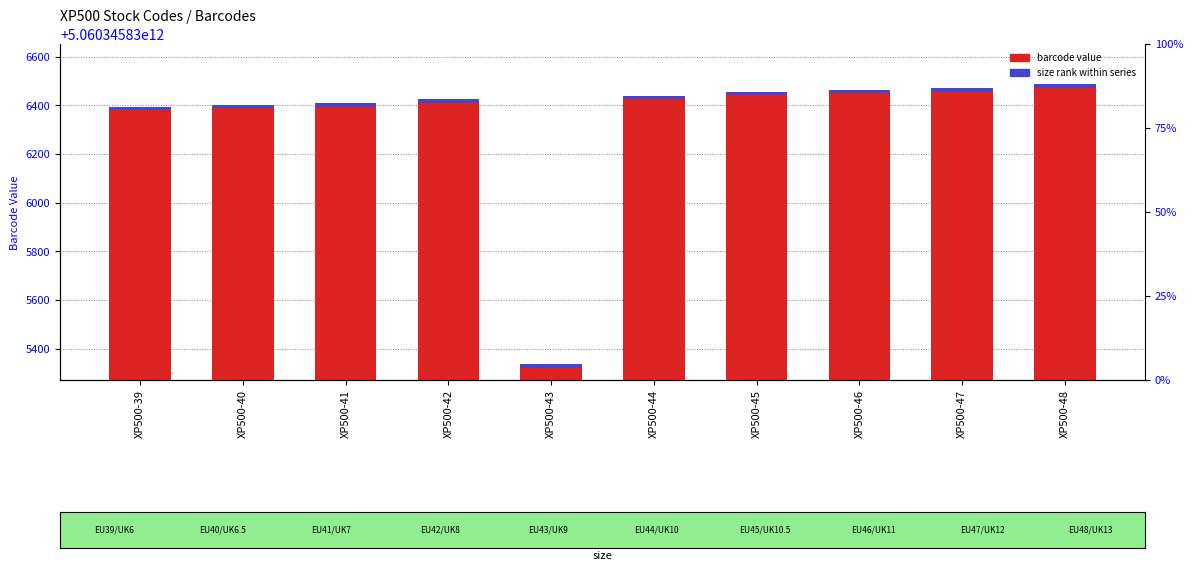

Rank the series by their maximum value, from highest to lowest.

barcode value, size rank within series